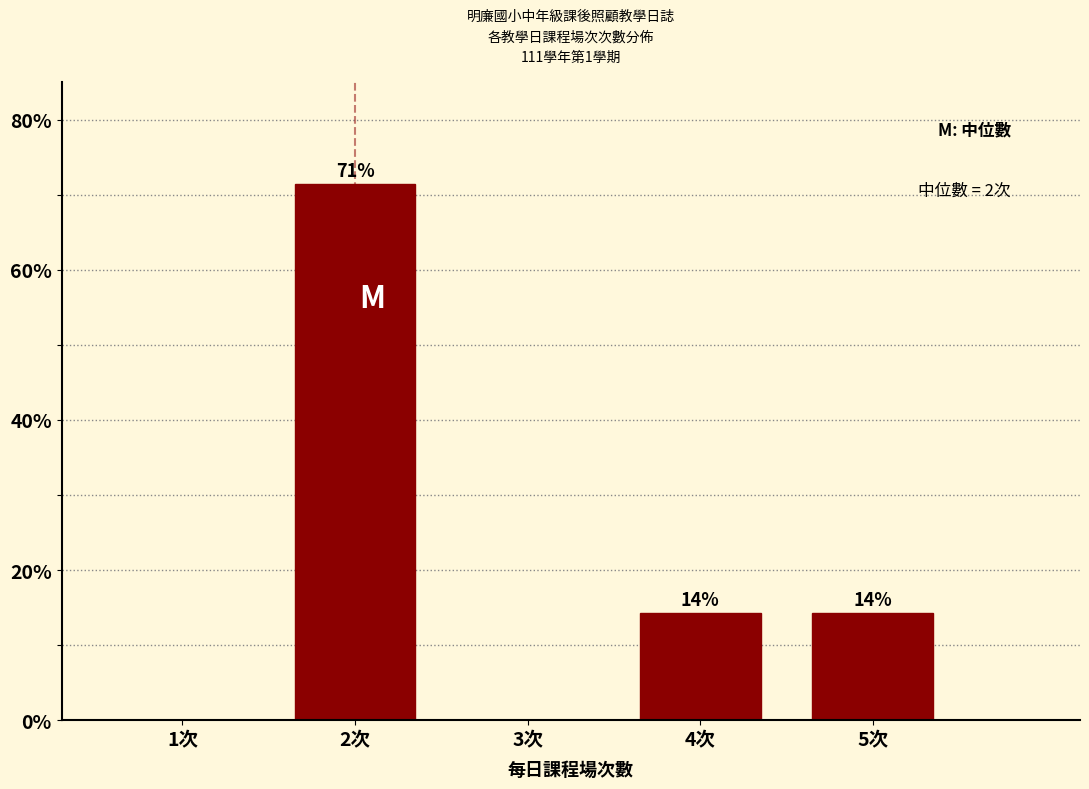

Are the bars horizontal?

No